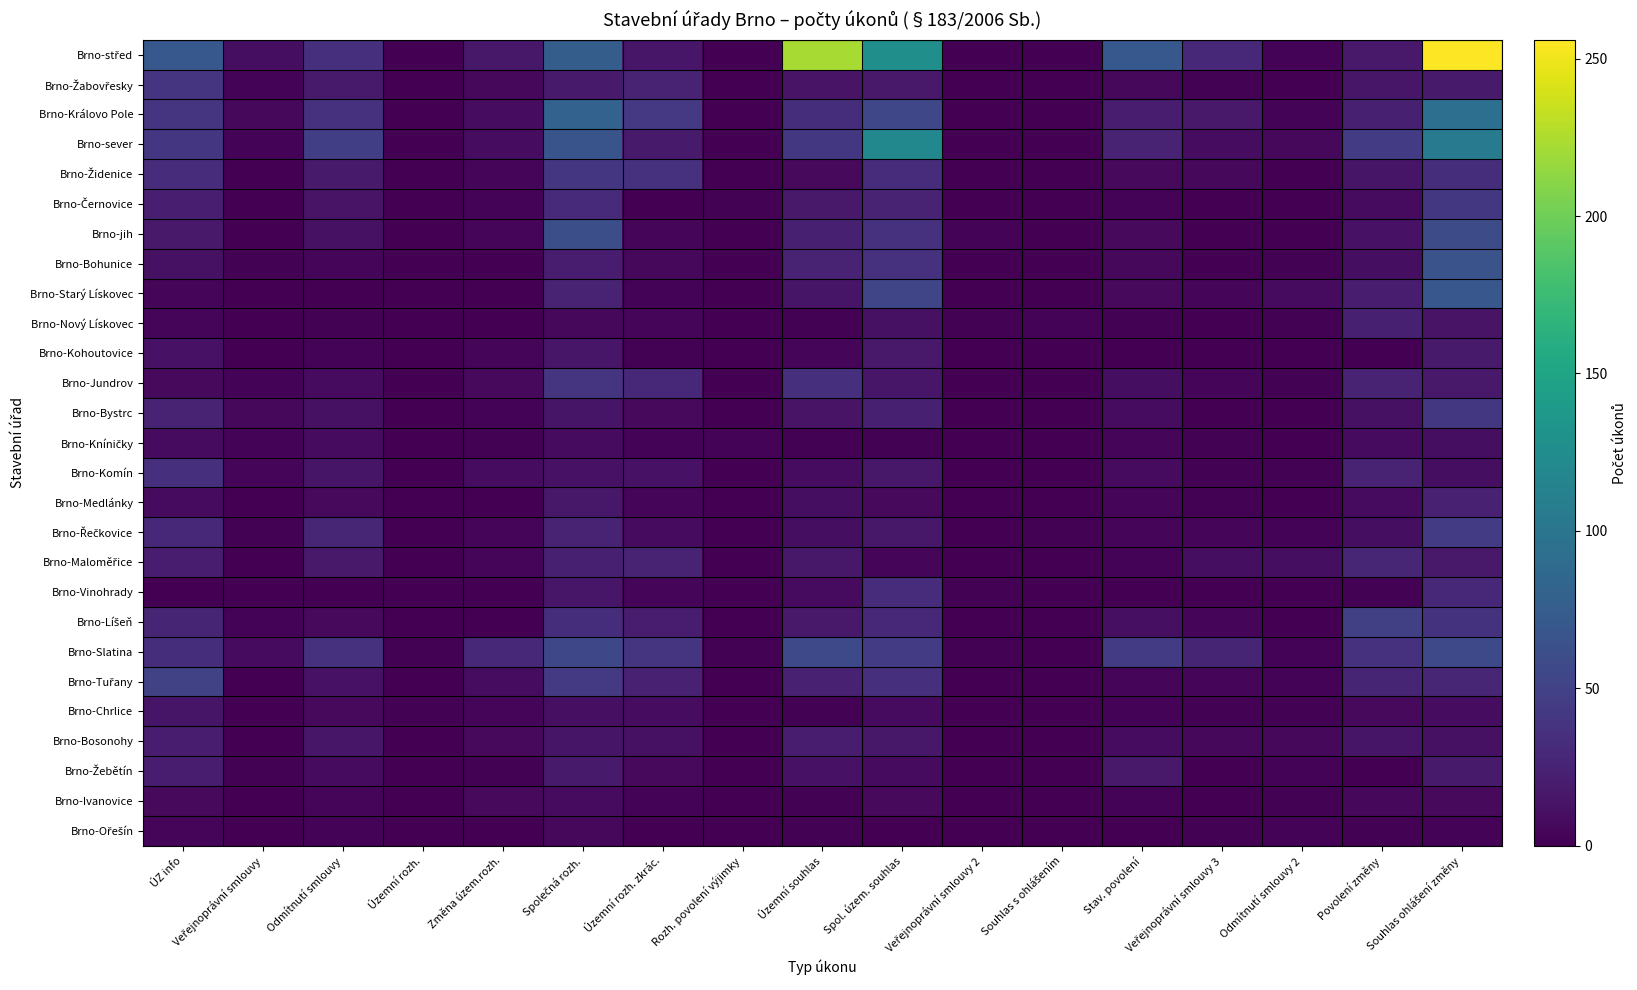

Which label corresponds to the largest value in the chart?

Souhlas ohlášení změny